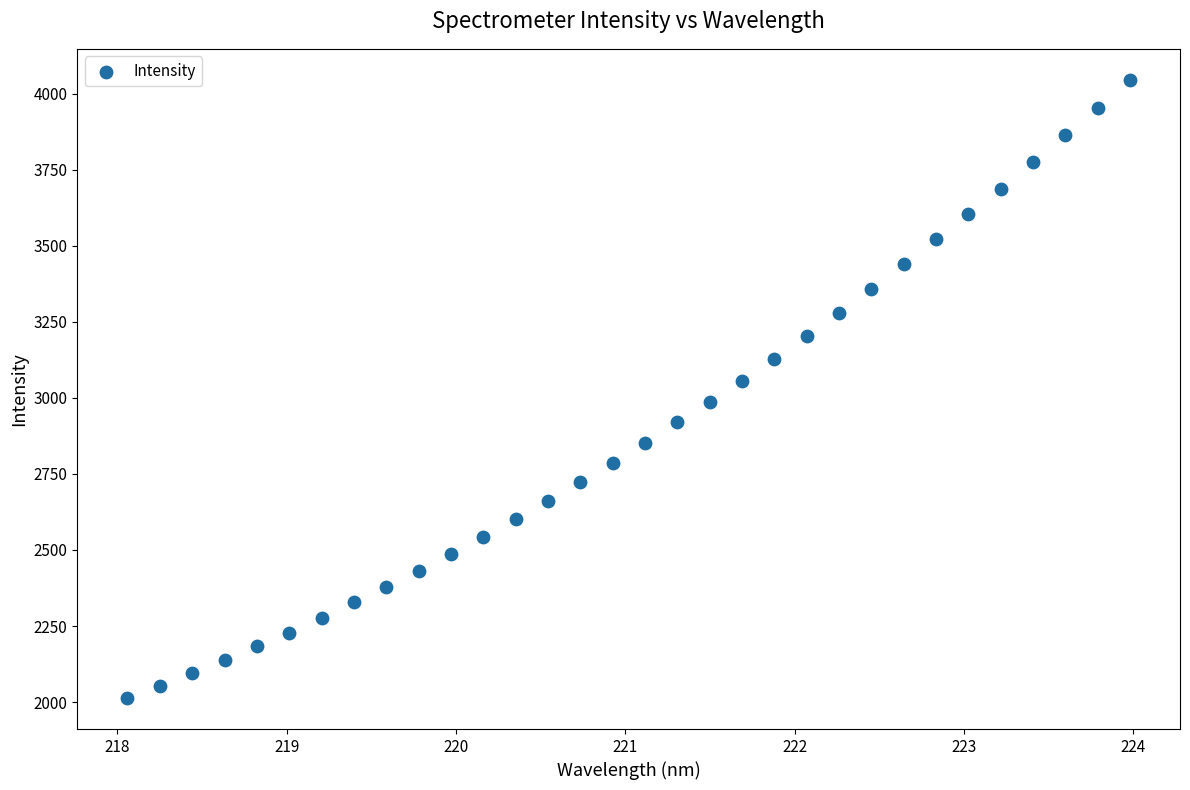

What is the range of Y values (max minus min)?

2033.4